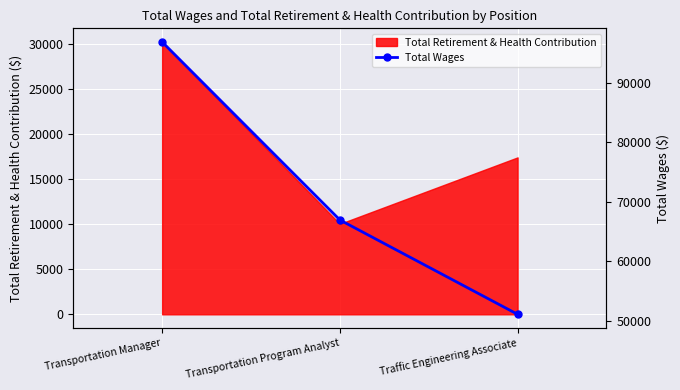

What is the sum of all values?

214967